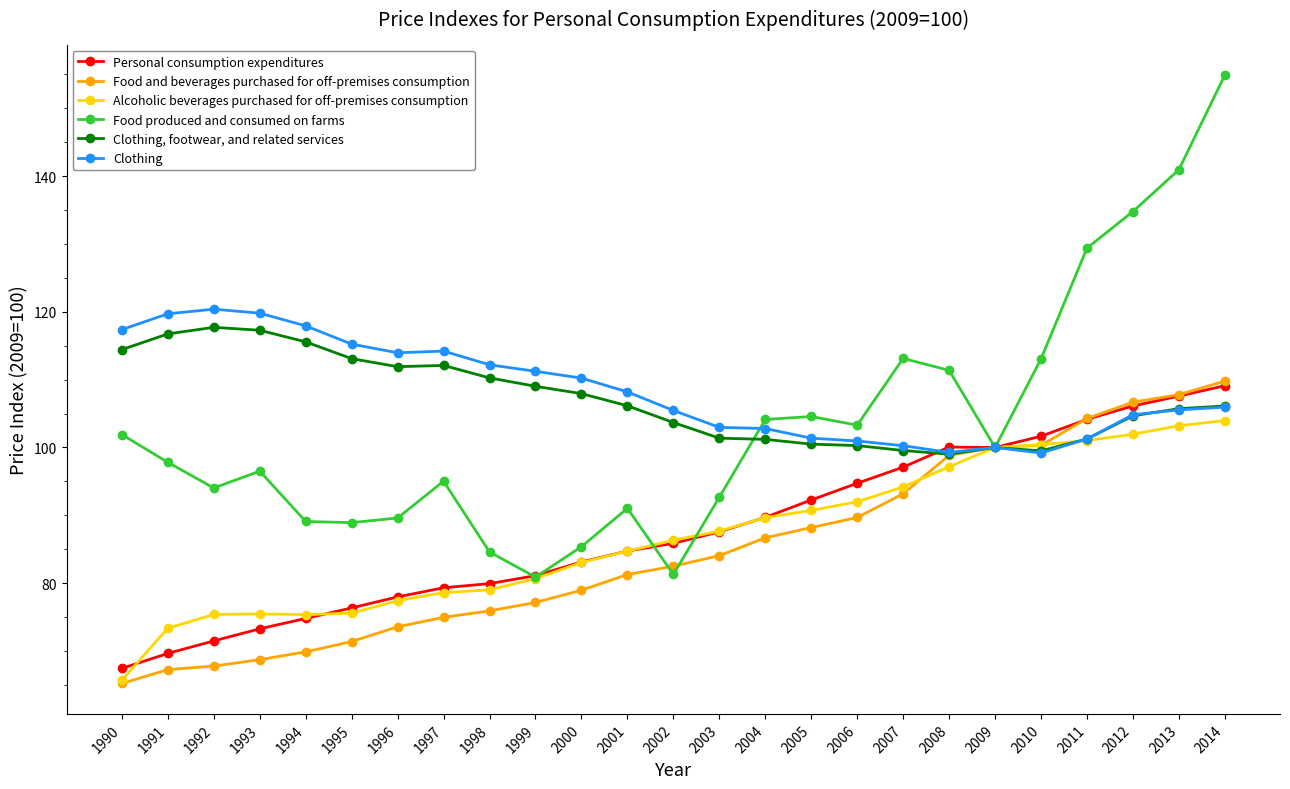

Where is the first local minimum for Food produced and consumed on farms?

1992